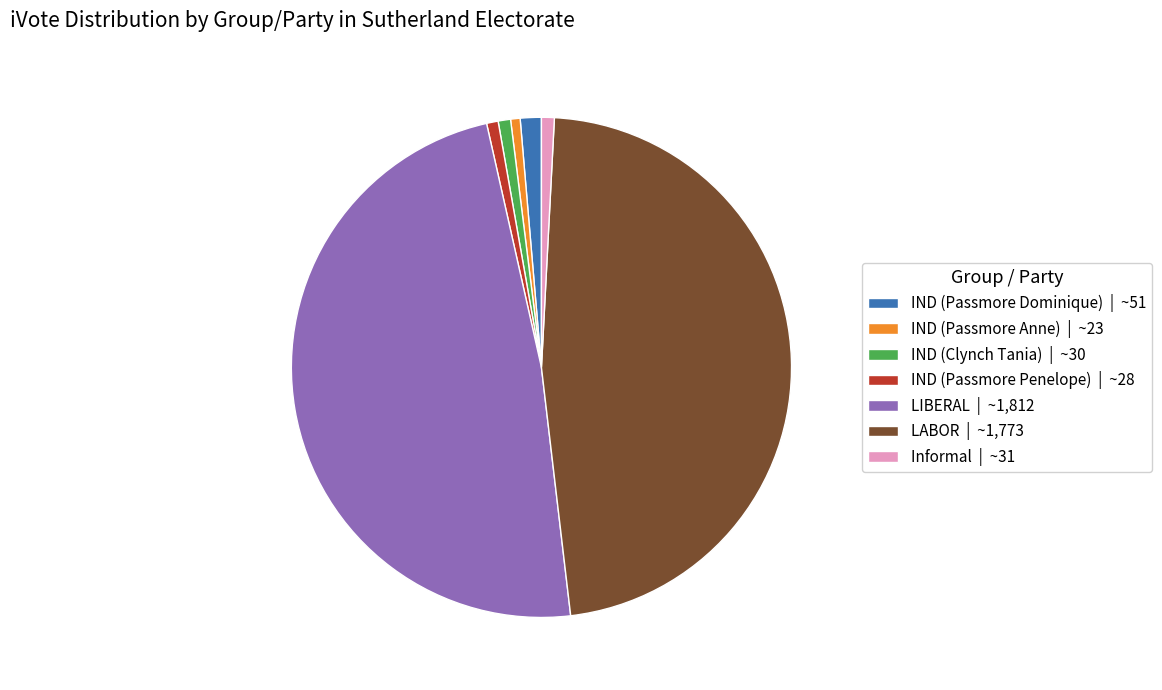

True or false: LIBERAL | ~1,812 accounts for 48% of the total.

True